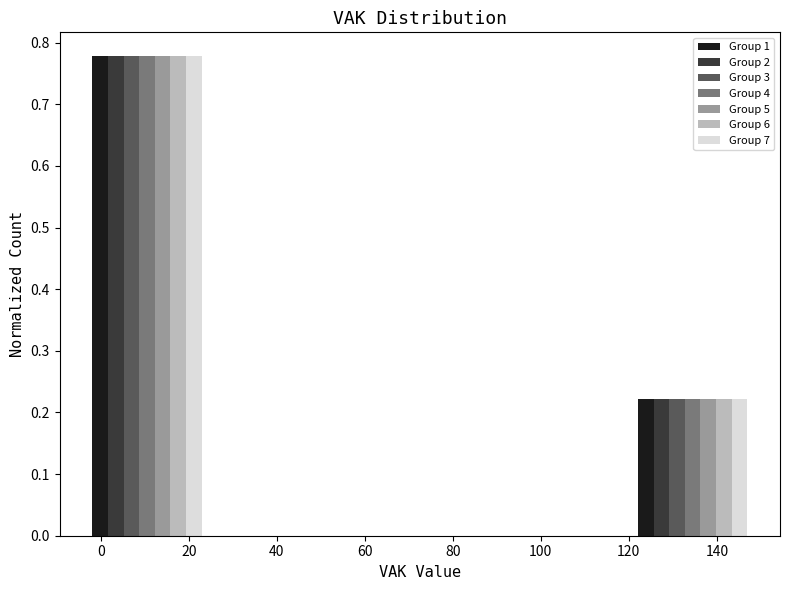

Reading left to right, list every range on the x-axis with the height of the bar of each series over it. Neither the bar edges nor the heights are printed on the chart, so give them approximately, as read against the axes.

-5 to 26: Group 1=0.78	Group 2=0.78	Group 3=0.78	Group 4=0.78	Group 5=0.78	Group 6=0.78	Group 7=0.78
26 to 57: Group 1=0	Group 2=0	Group 3=0	Group 4=0	Group 5=0	Group 6=0	Group 7=0
57 to 88: Group 1=0	Group 2=0	Group 3=0	Group 4=0	Group 5=0	Group 6=0	Group 7=0
88 to 119: Group 1=0	Group 2=0	Group 3=0	Group 4=0	Group 5=0	Group 6=0	Group 7=0
119 to 150: Group 1=0.22	Group 2=0.22	Group 3=0.22	Group 4=0.22	Group 5=0.22	Group 6=0.22	Group 7=0.22